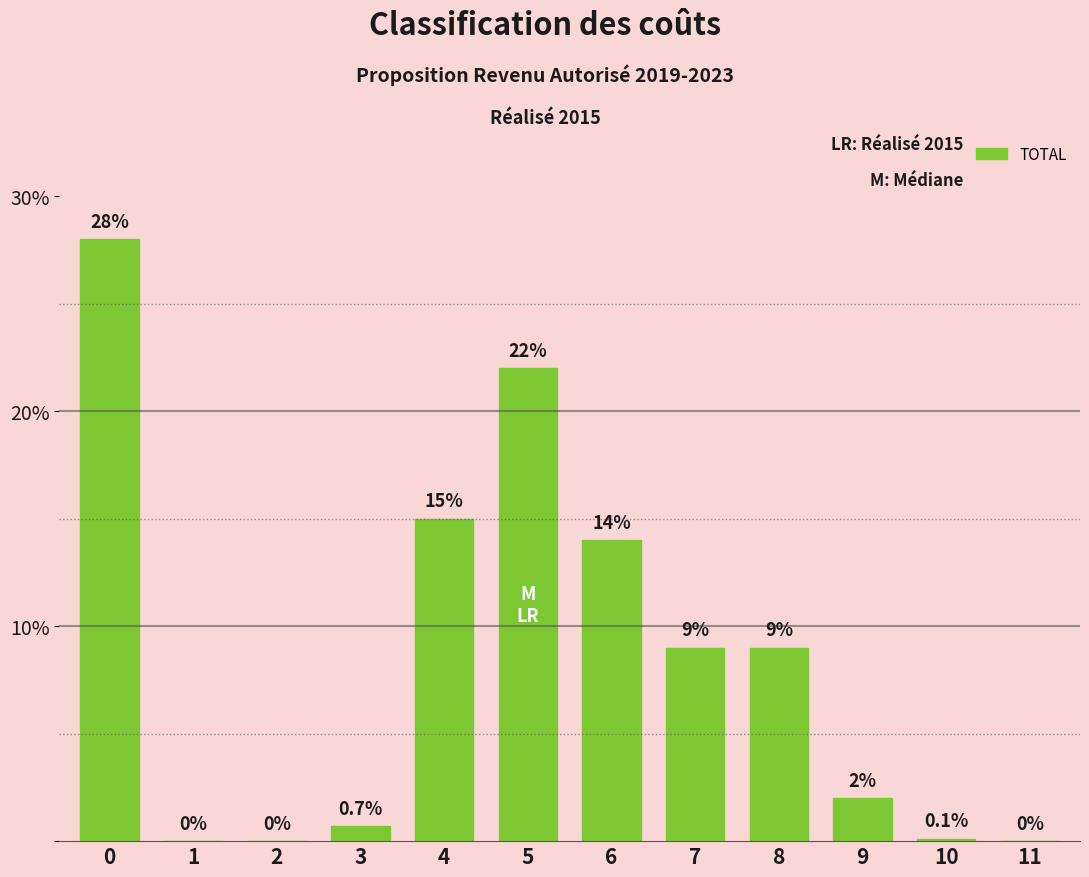

Reading left to right, list all the values displayed in this chart.

0=28.0	1=0.0	2=0.0	3=0.7	4=15.0	5=22.0	6=14.0	7=9.0	8=9.0	9=2.0	10=0.1	11=0.0